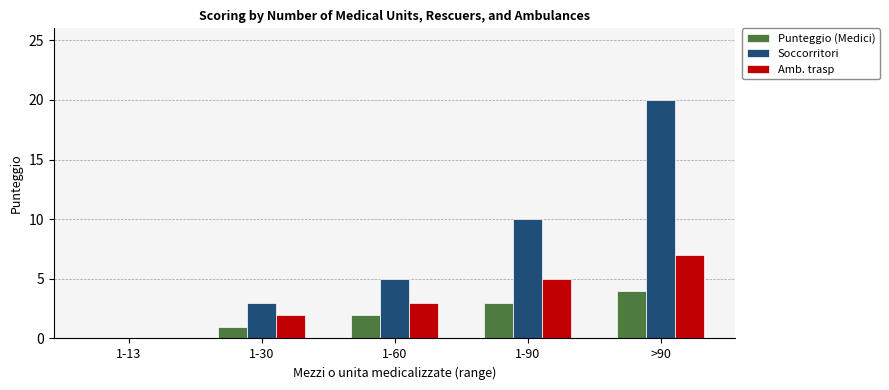

Which label corresponds to the largest value in the chart?

>90